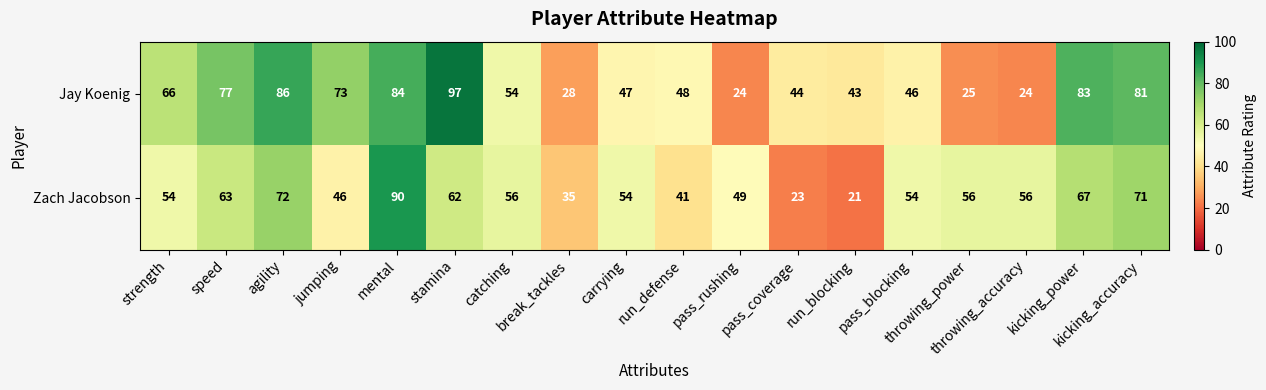

Which series has the largest total across all categories?

Jay Koenig